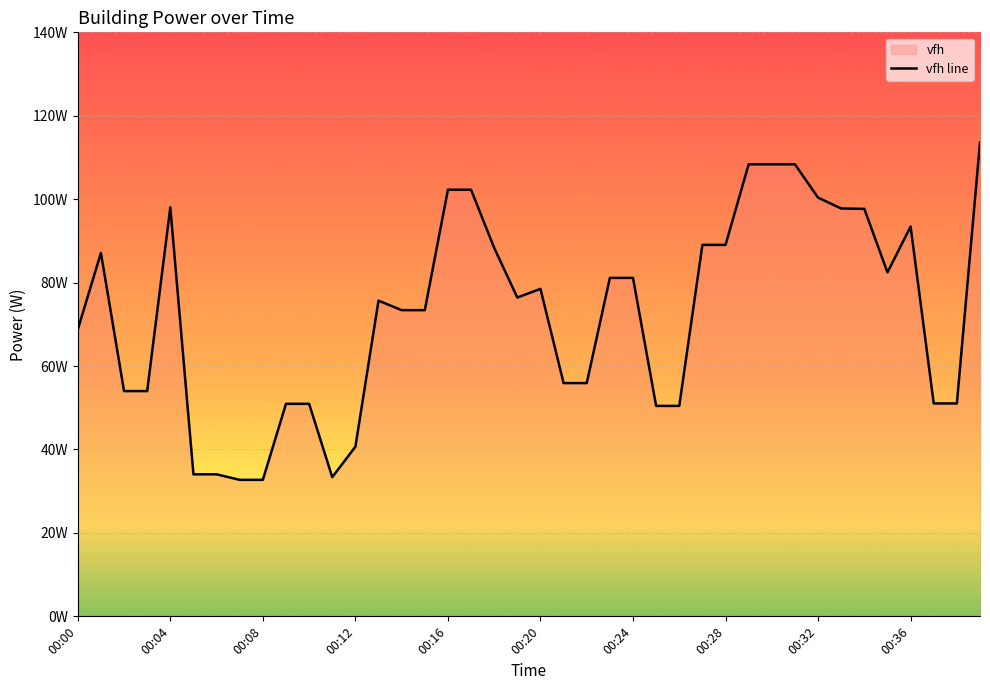

What is the difference between the values at 23 and 33?

16.6